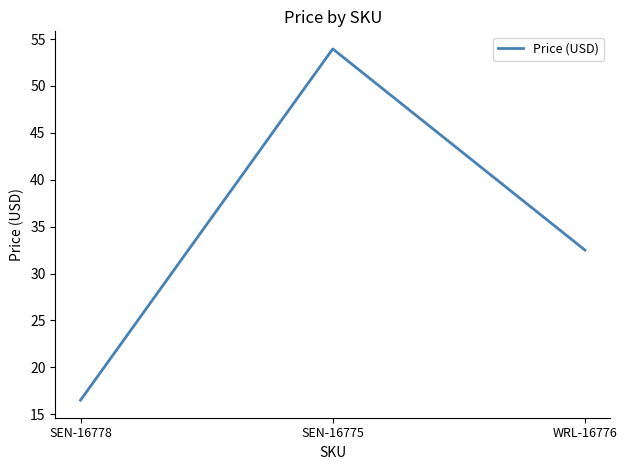

The chart shows a value of 16.5 at SEN-16778. True or false?

True